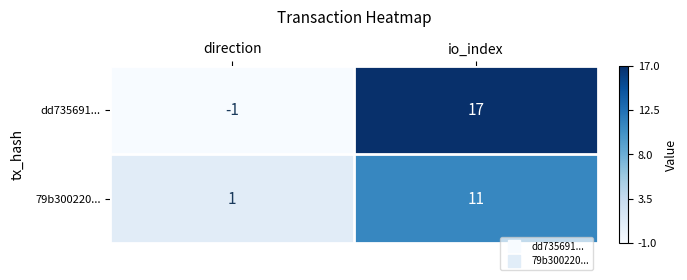

The dd735691... series shows -1 at direction. True or false?

True